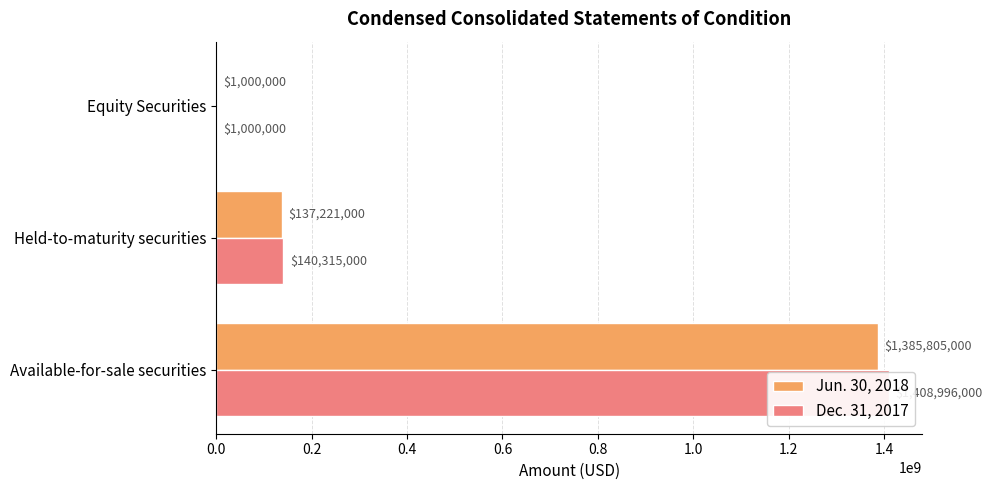

What is the value of the Jun. 30, 2018 bar at the 1st from the left?

1385805000